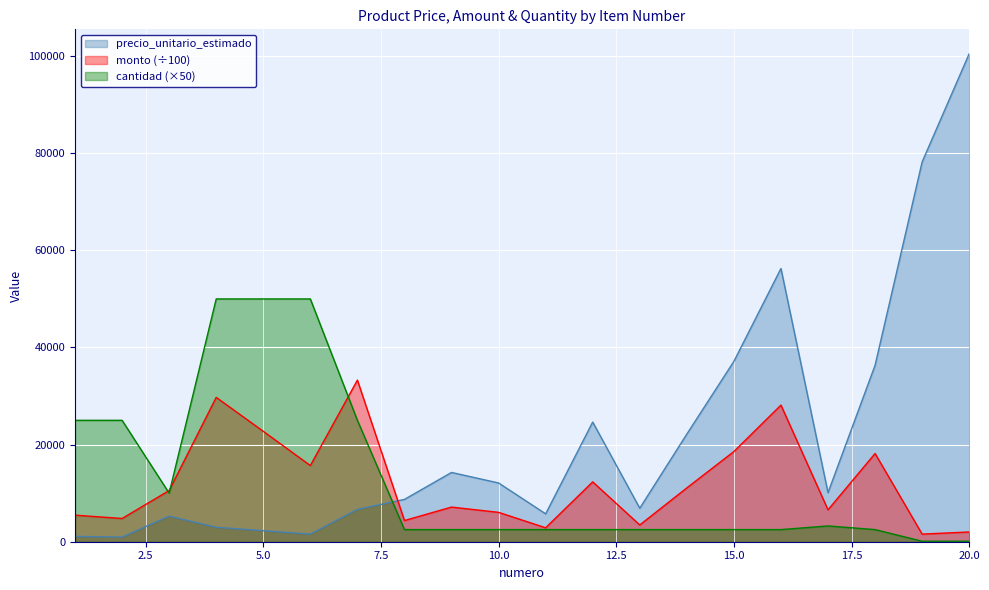

How many lines are shown in the chart?

3